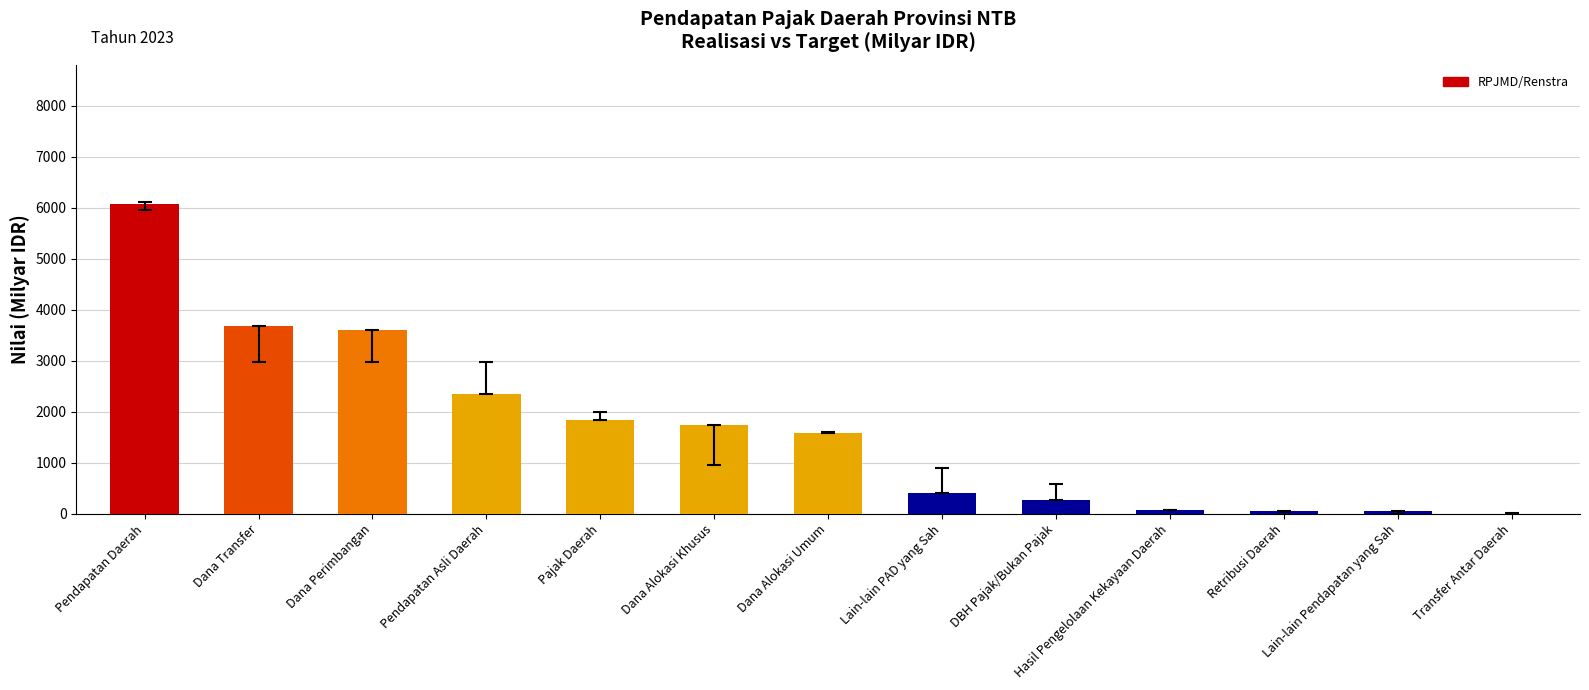

At which label does the data first exceed 1584?

Pendapatan Daerah